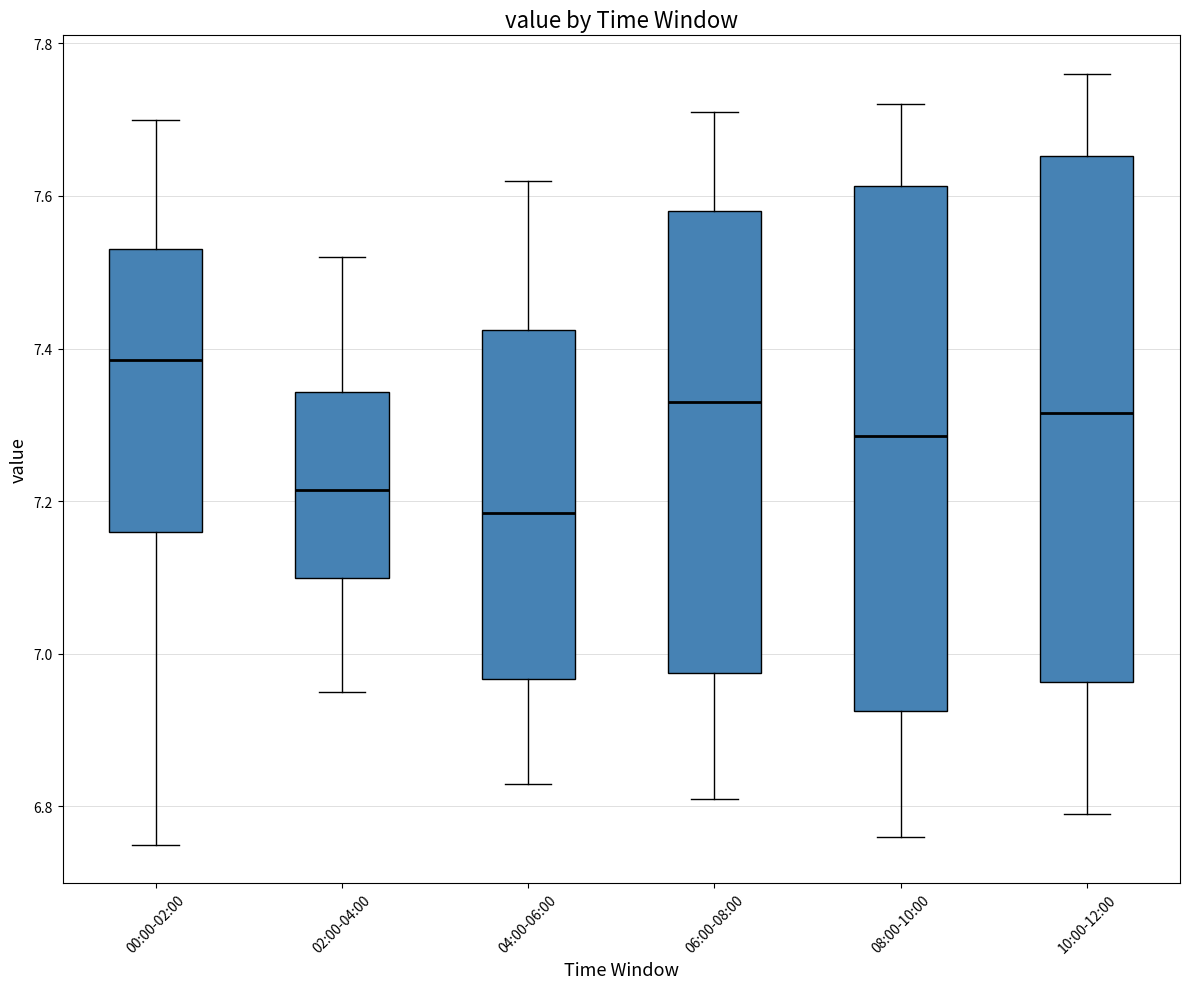

Which box's median line is the lowest?

04:00-06:00